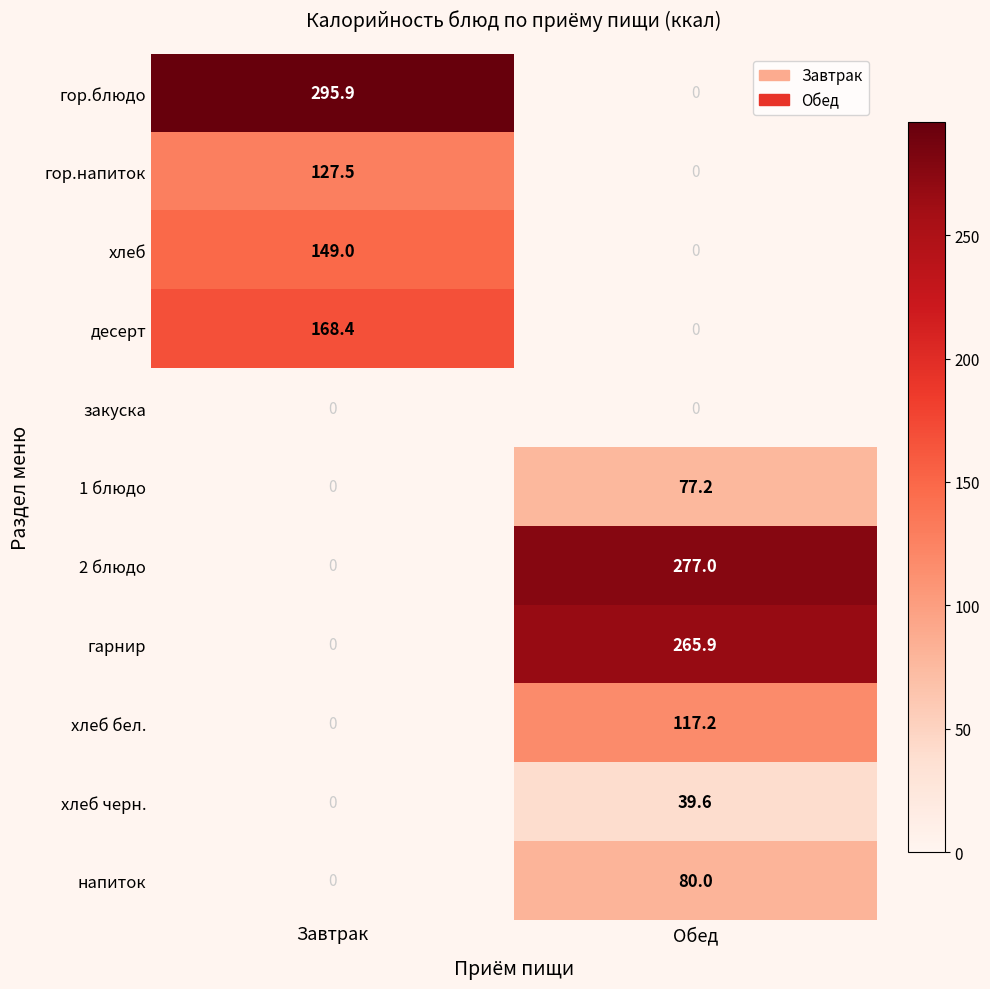

The 1 блюдо series shows -36.9 at Завтрак. True or false?

False